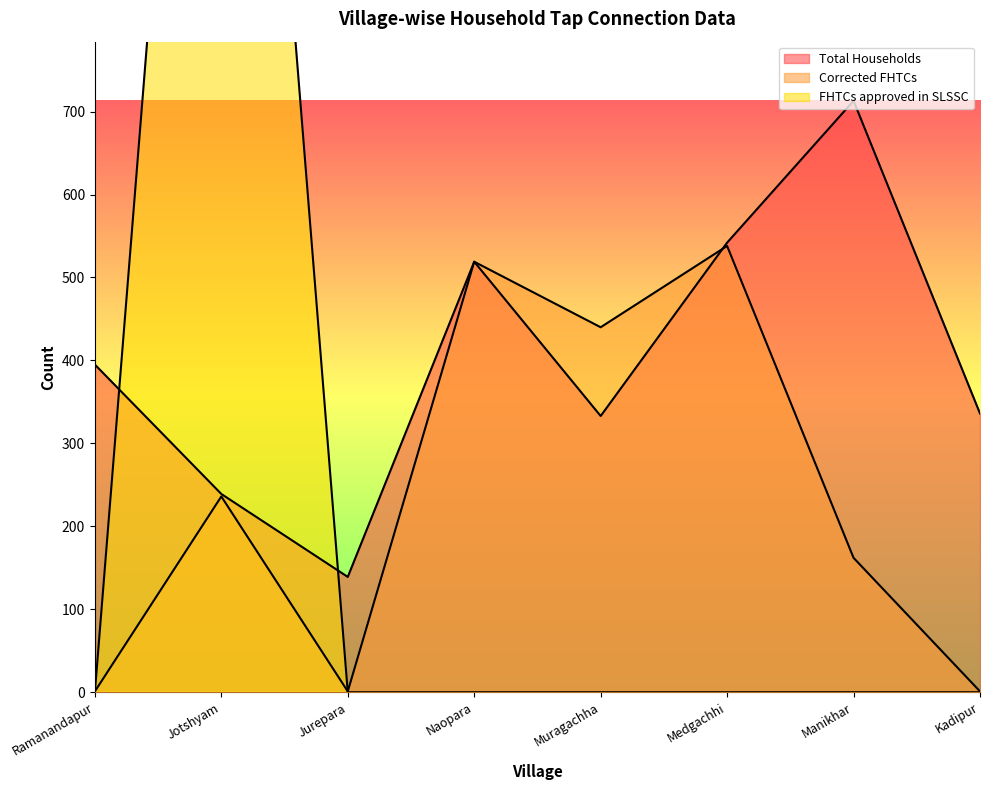

At which category is the sum across all series the highest?

Jotshyam